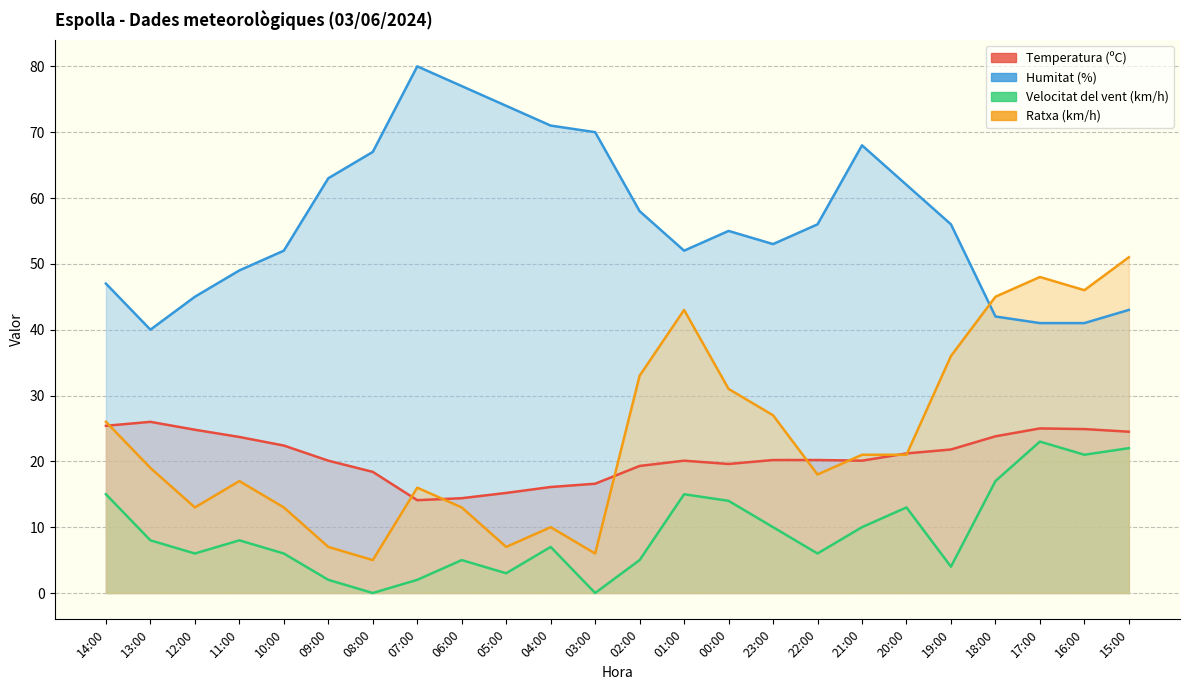

Is it true that Ratxa (km/h) equals 21.9 at 10:00?

False